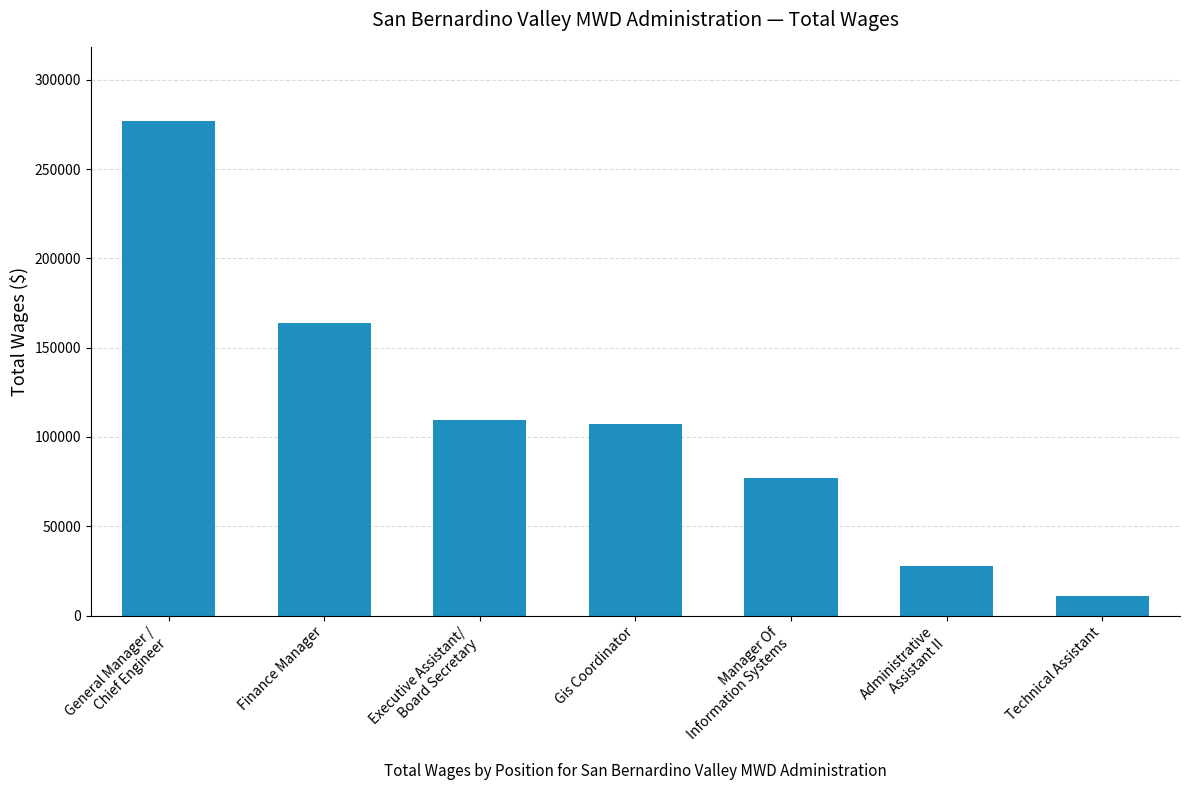

Is it true that the value at Gis Coordinator is 107286?

True